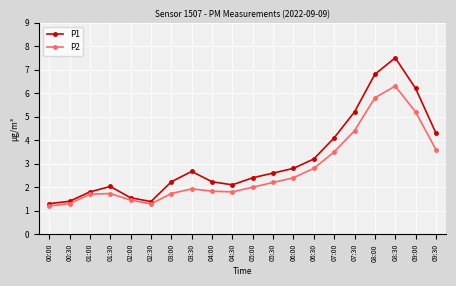

Which series has the largest total across all categories?

P1